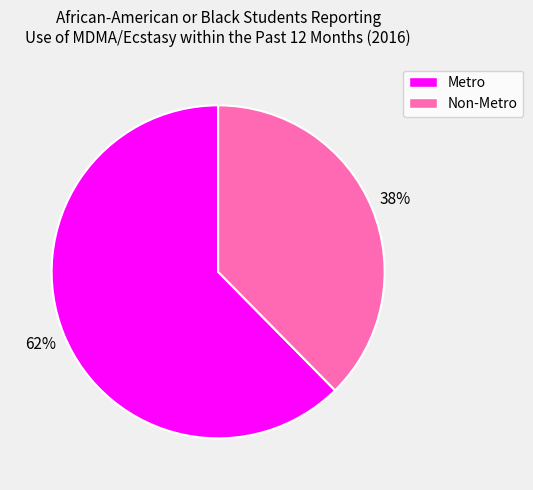

Between Metro and Non-Metro, which is larger?

Metro